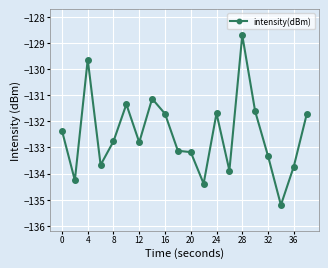

What is the average value?

-132.5